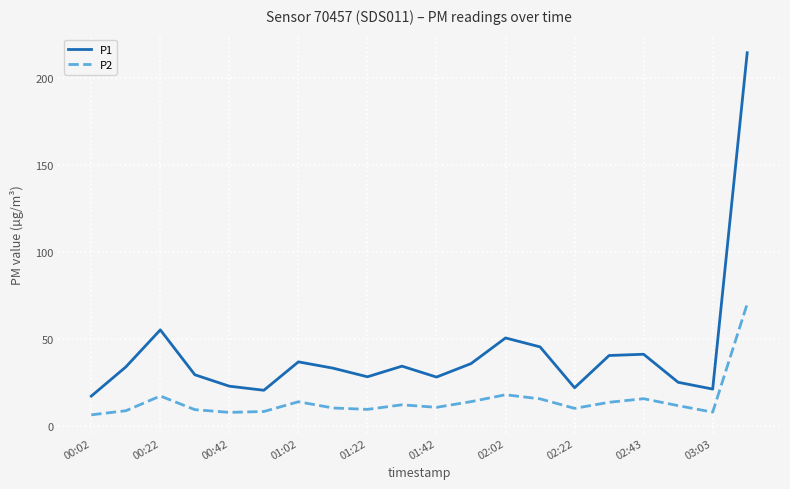

Rank the series by their maximum value, from lowest to highest.

P2, P1